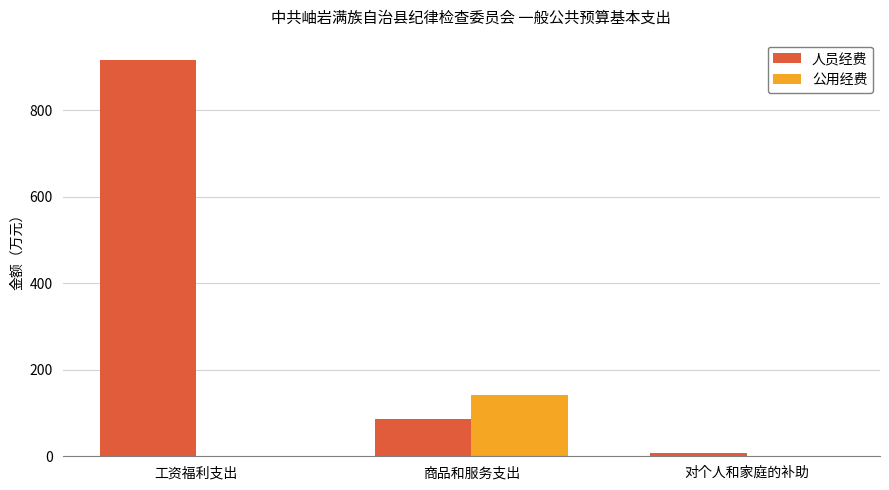

Is it true that 公用经费 equals 0.0 at 工资福利支出?

True